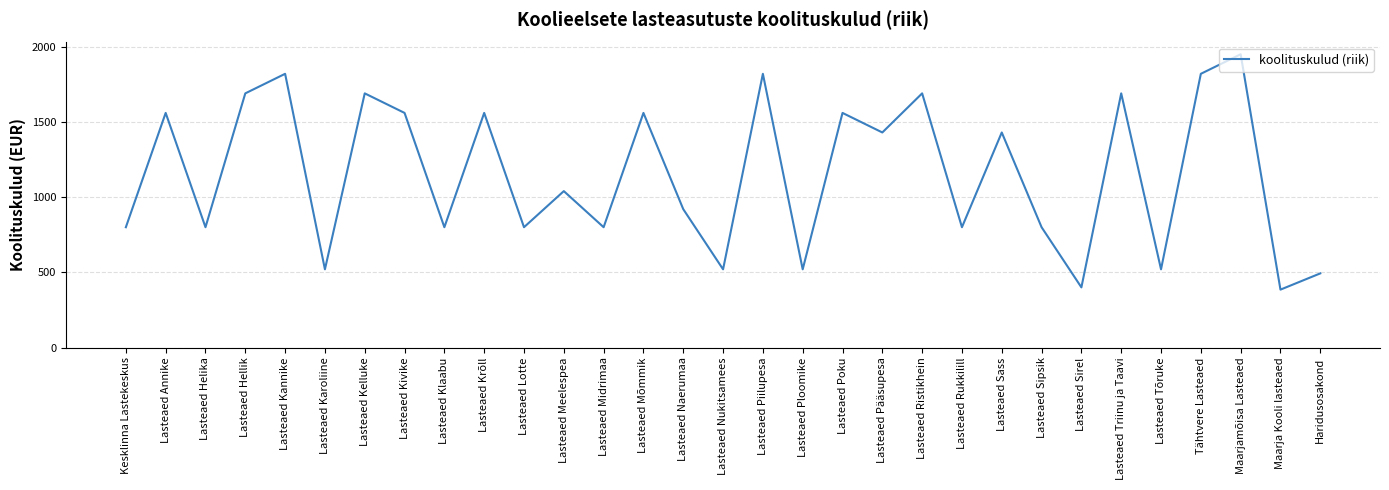

What is the difference between the maximum and minimum values?

1565